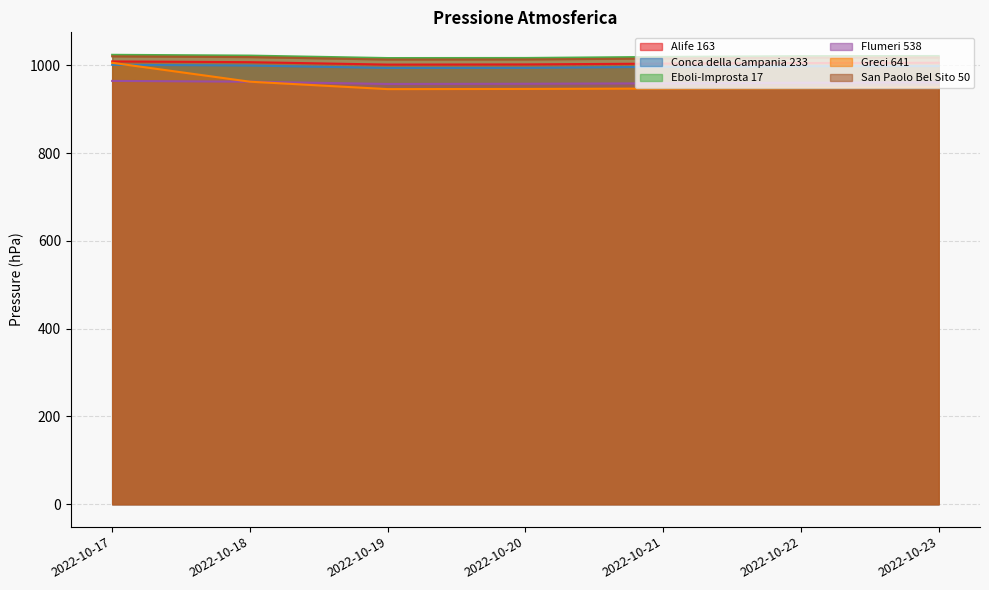

Where is the first local minimum for Conca della Campania 233?

2022-10-19